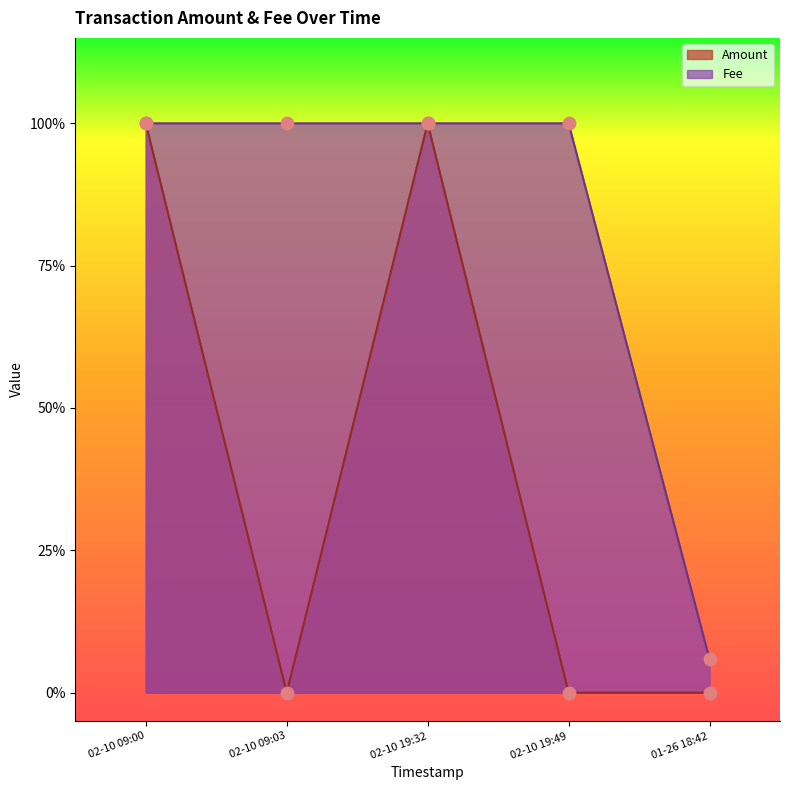

Which series reaches the maximum Y coordinate?

Amount